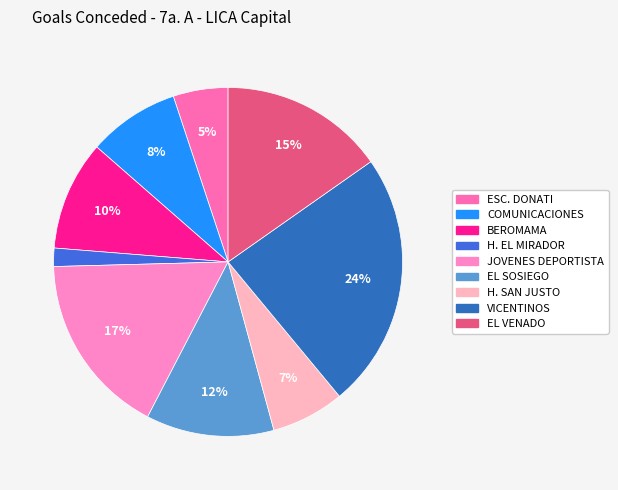

To the nearest percent, what is the difference between the largest and smallest slice percentages?

22%